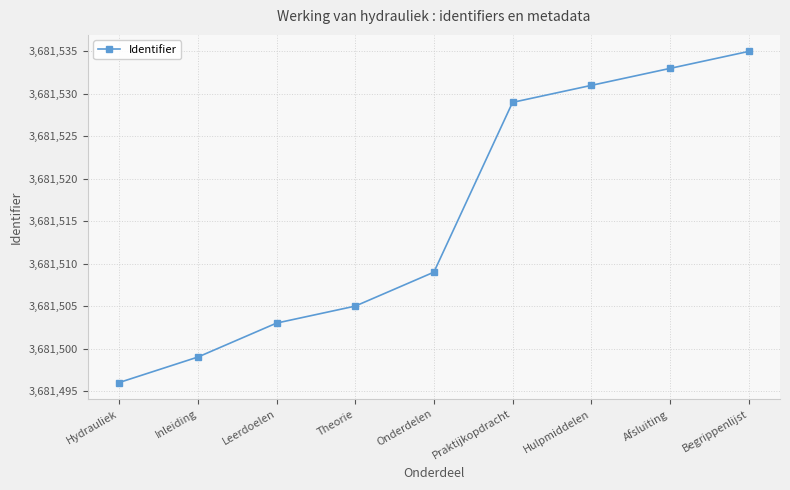

What is the difference between the maximum and minimum values?

39